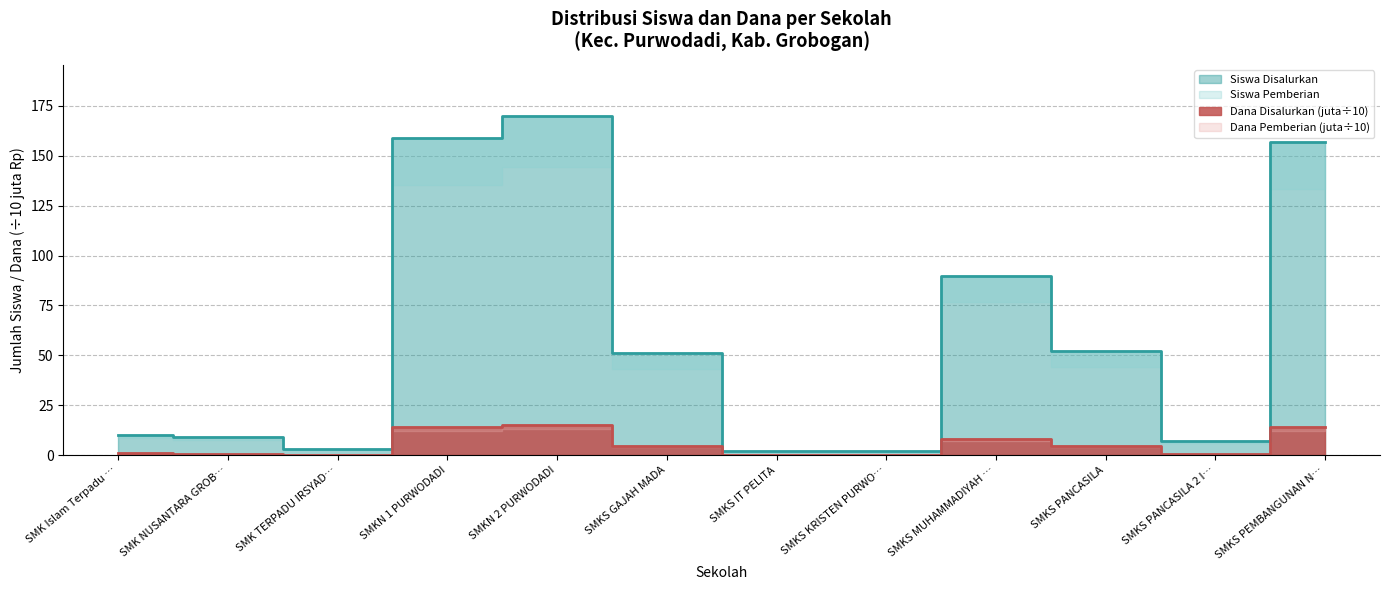

Does the chart have visible grid lines?

Yes